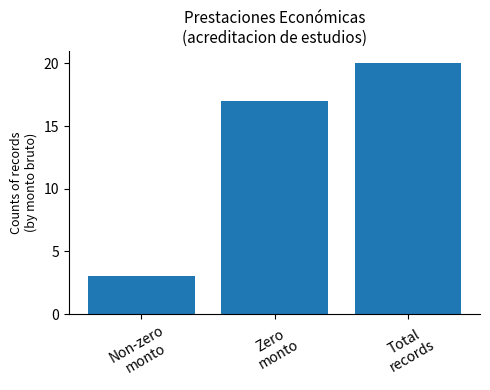

Rank the categories by value from highest to lowest.

Total
records, Zero
monto, Non-zero
monto